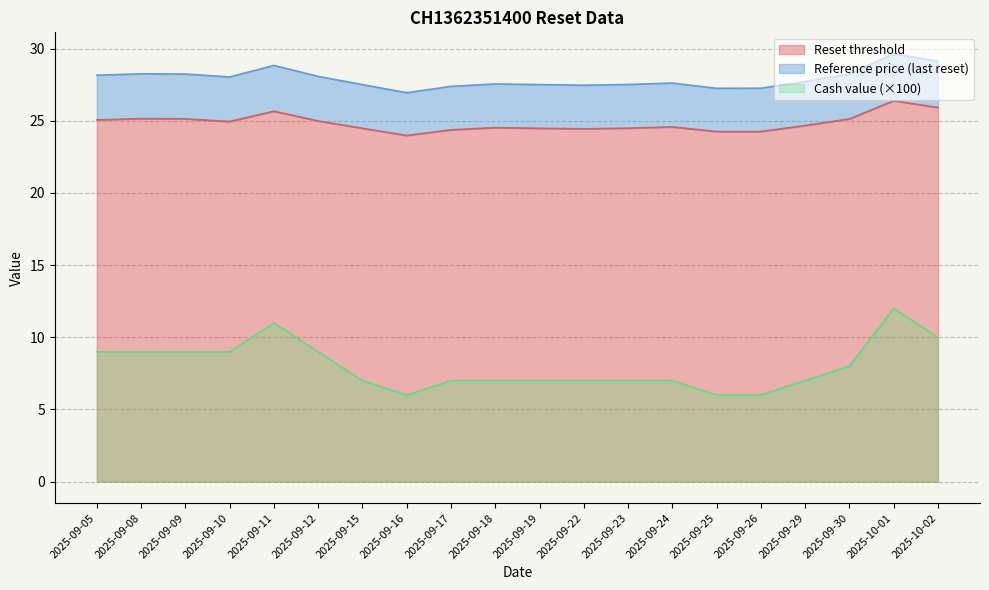

What is the difference between the highest and lowest values at 2025-09-12?

19.1